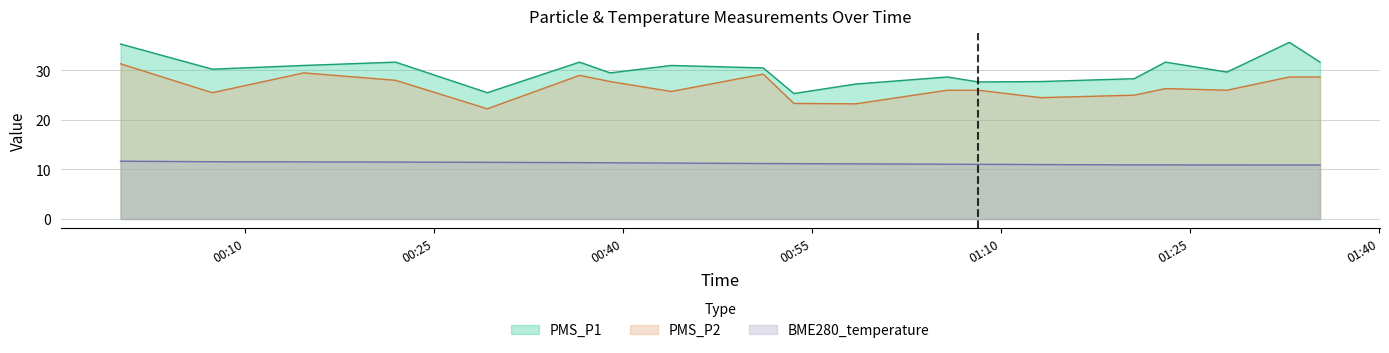

Rank the series by their average value, from highest to lowest.

PMS_P1, PMS_P2, BME280_temperature